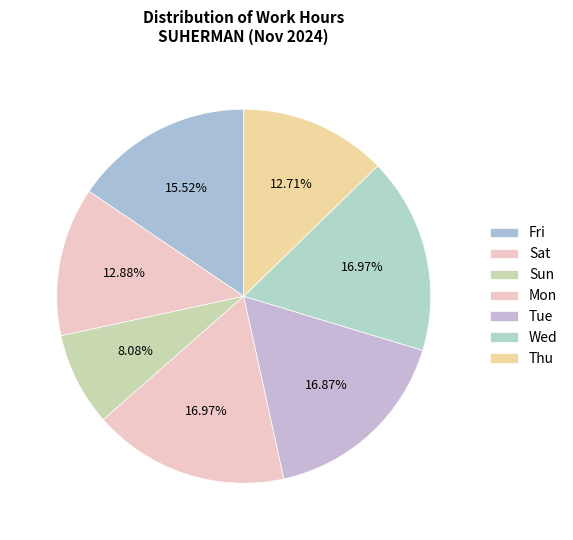

How many segments does this pie chart have?

7